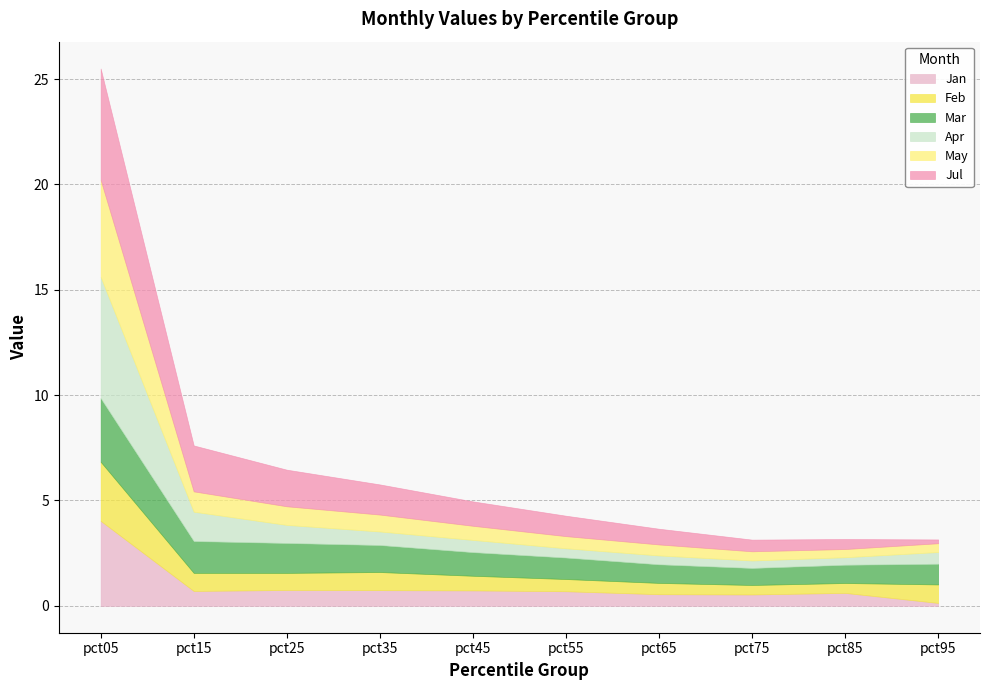

What are all the series names shown in the legend?

Jan, Feb, Mar, Apr, May, Jul